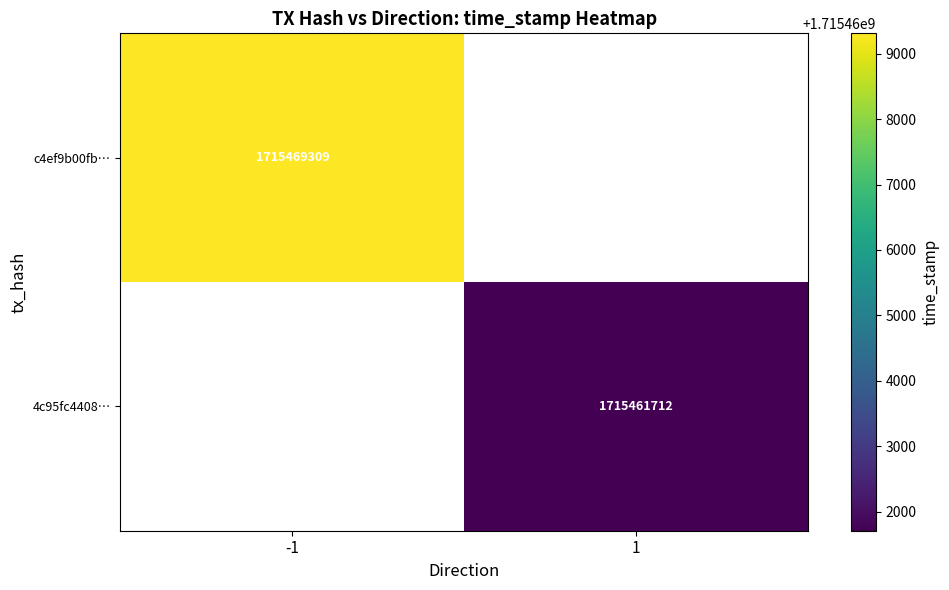

Count the number of data series in this chart.

2